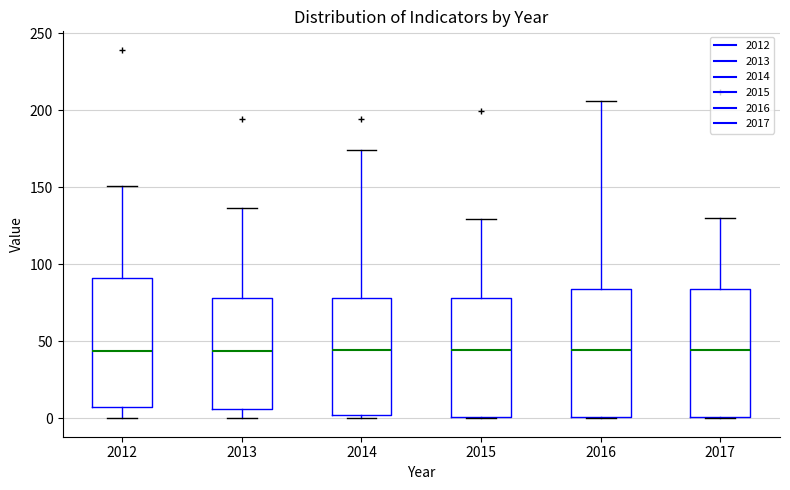

Where is the lower edge of the box at x = 2017 on the y-axis? The values are not printed on the chart, so give them approximately, as read against the axis.

0